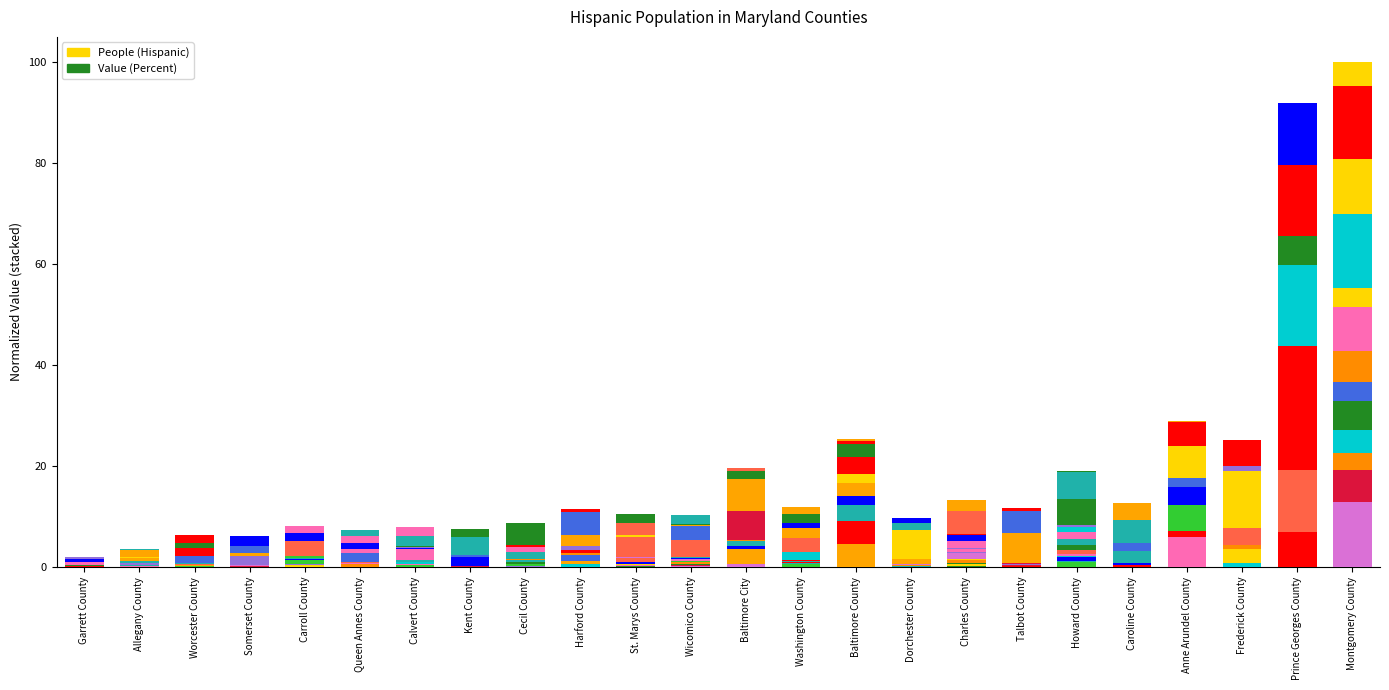

Is it true that Value (Percent) equals 6.5 at Queen Annes County?

True